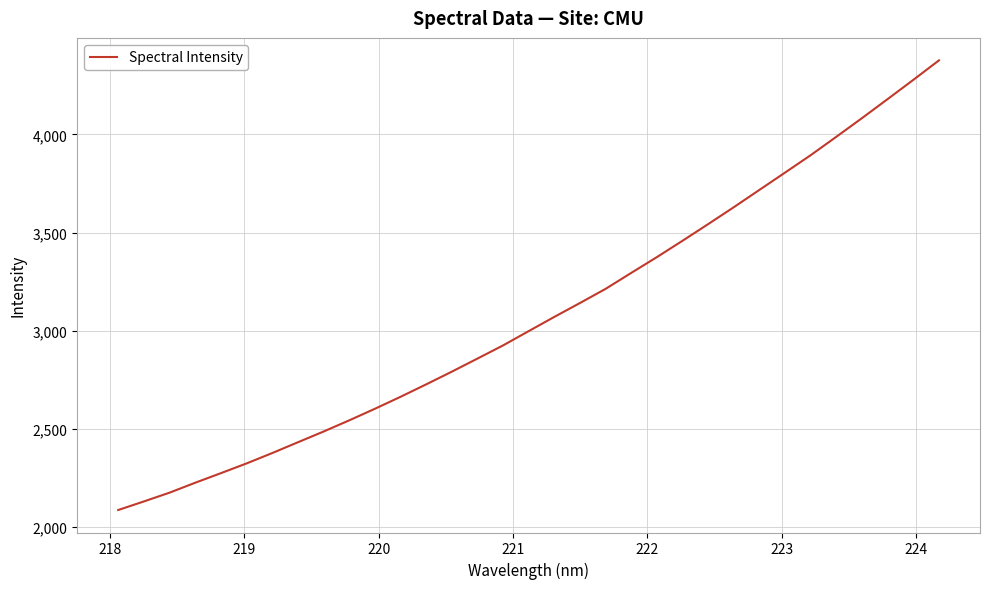

What is the smallest value displayed?

2085.9